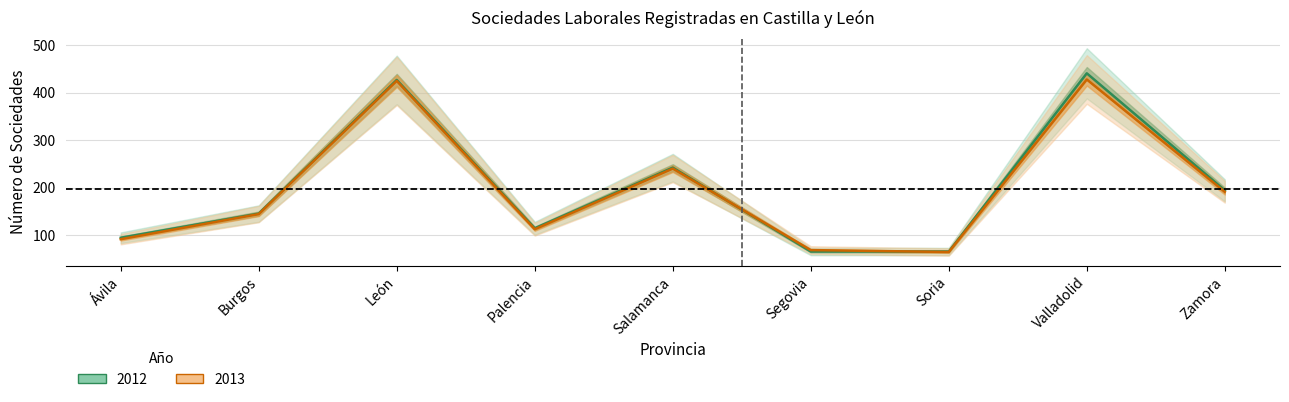

What is the maximum value for 2012?

441